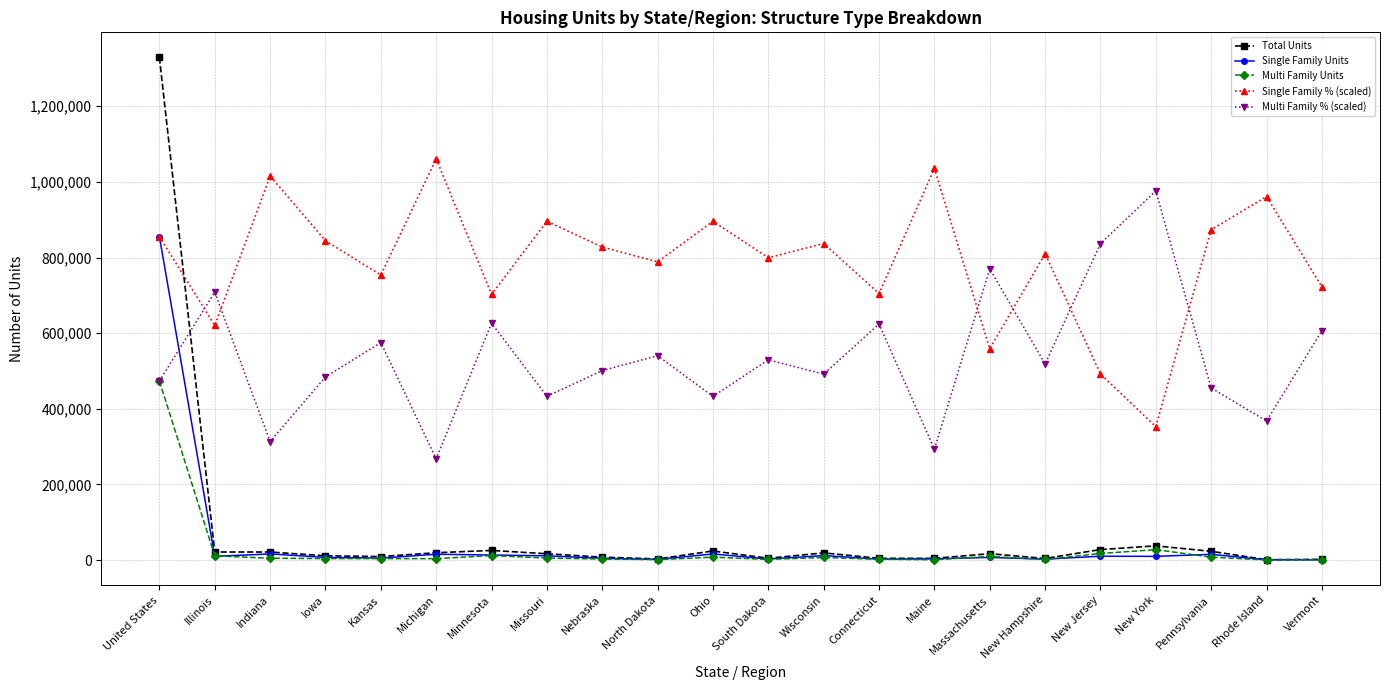

What is the label of the 2nd point from the right?

Rhode Island